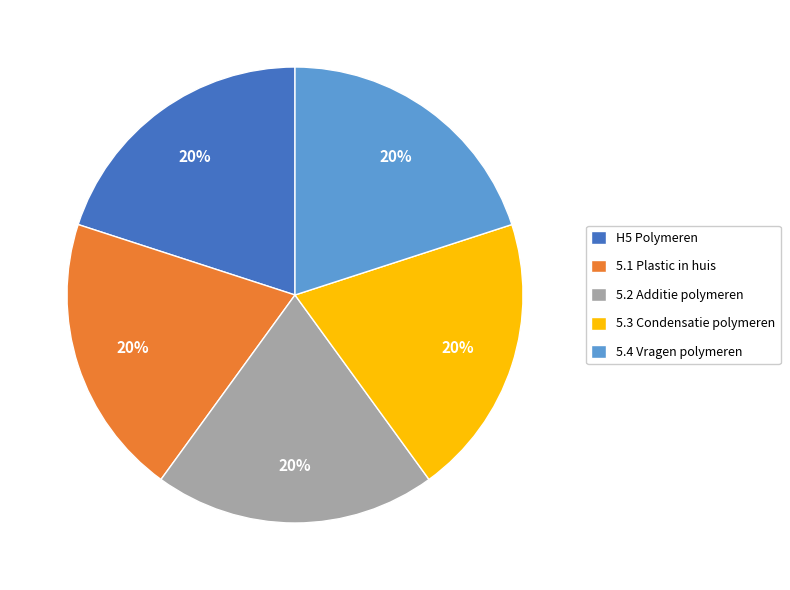

Count the number of slices in the pie.

5